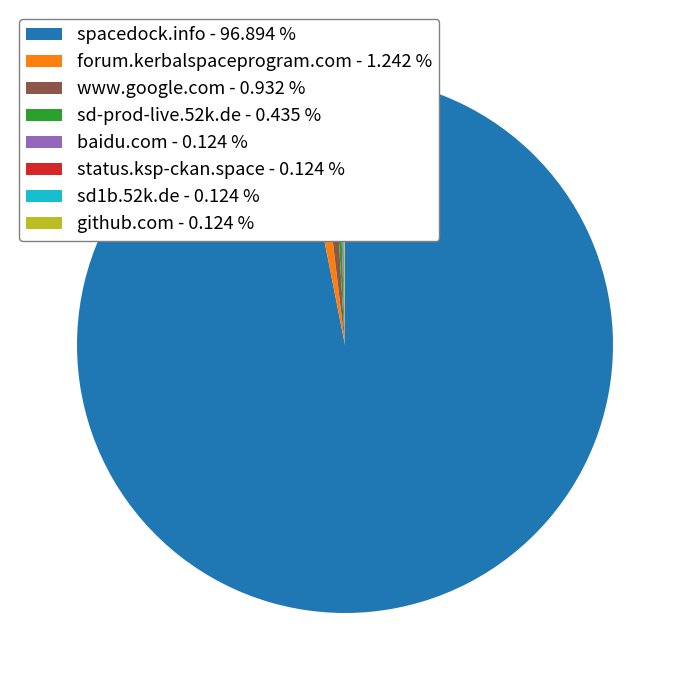

What is the majority slice?

spacedock.info